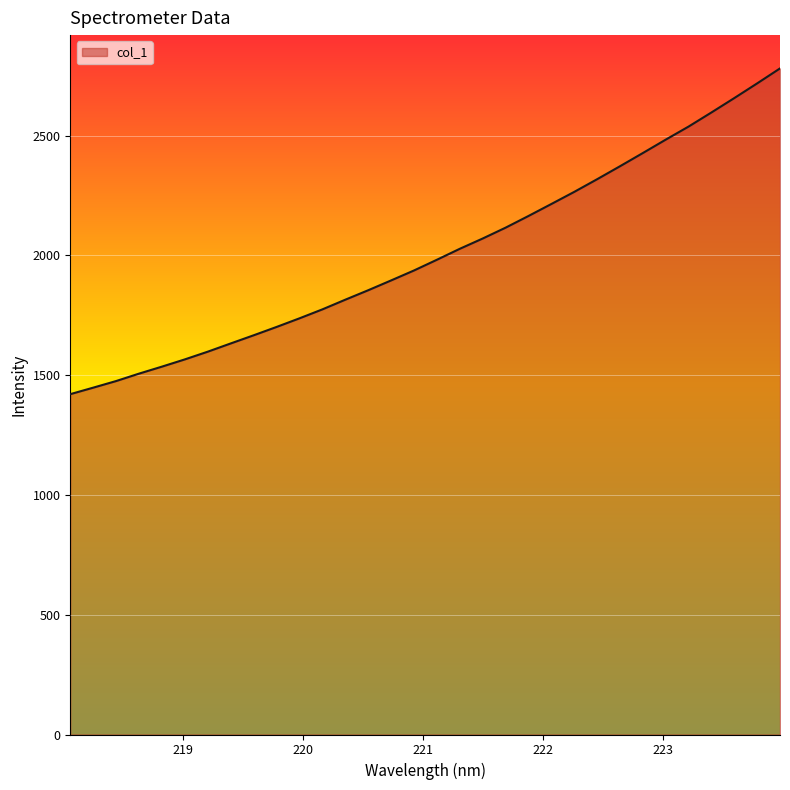

What is the minimum value shown in the chart?

1420.7